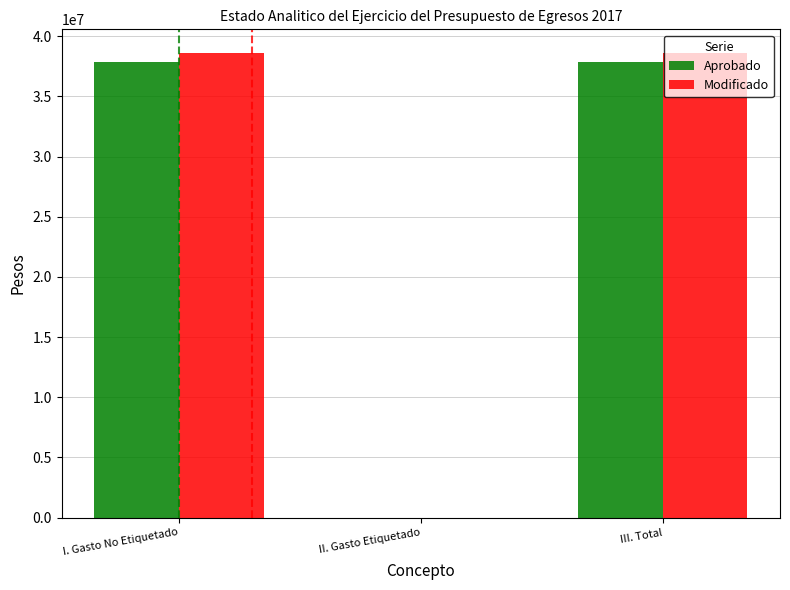

Is the value of Modificado at II. Gasto Etiquetado greater than the value of Aprobado at III. Total?

No